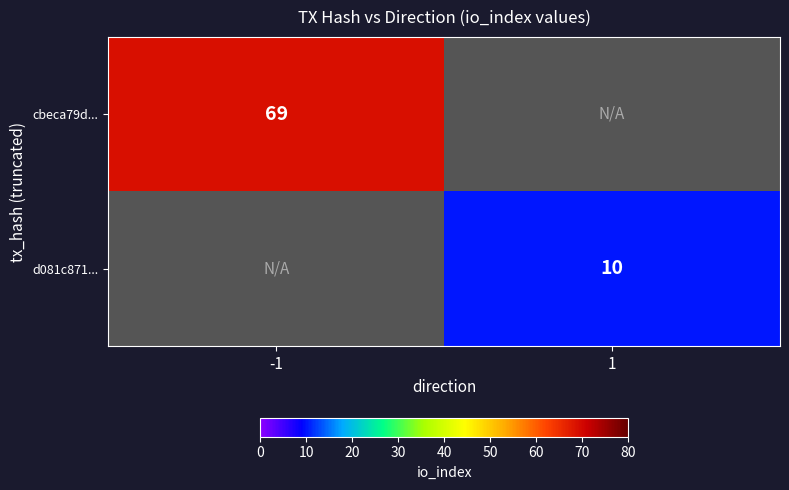

How many data points does each series have?

2